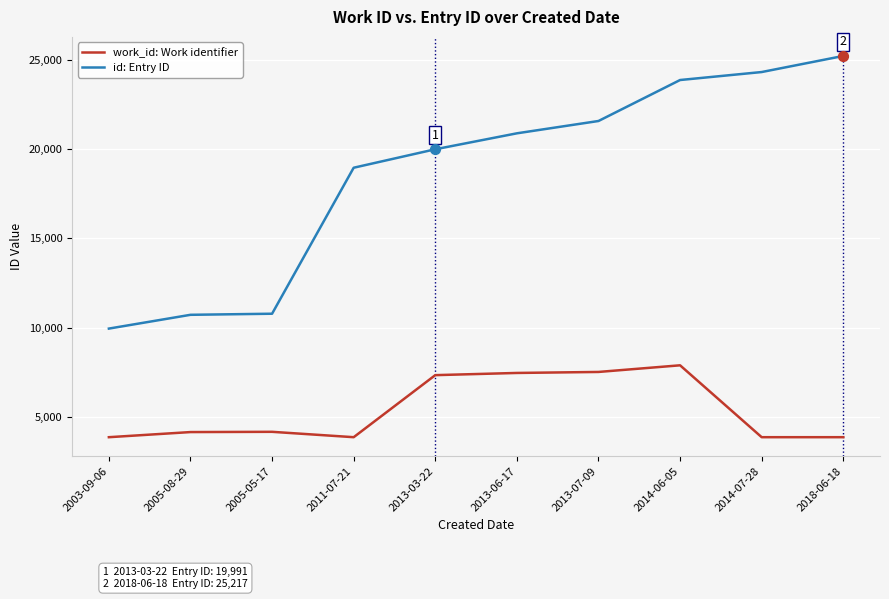

What are all the series names shown in the legend?

work_id: Work identifier, id: Entry ID